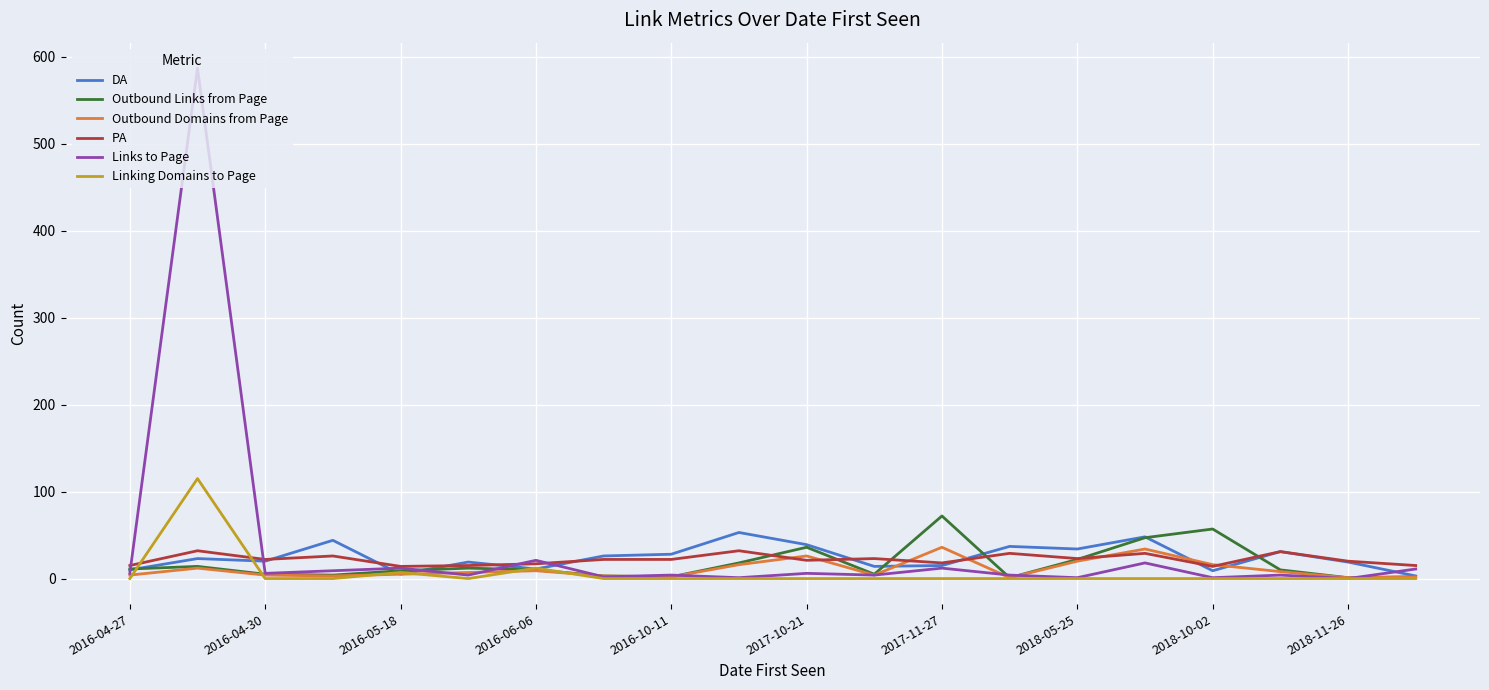

True or false: Links to Page and PA intersect in this chart.

True